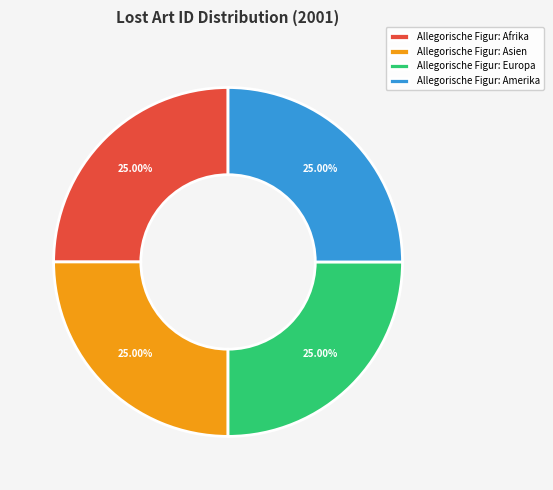

To the nearest percent, what portion does Allegorische Figur: Asien represent?

25%